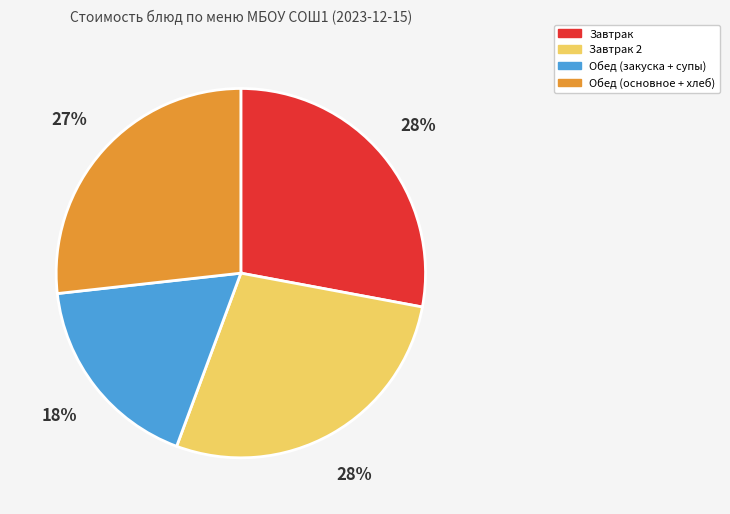

Does any single category account for the majority?

No